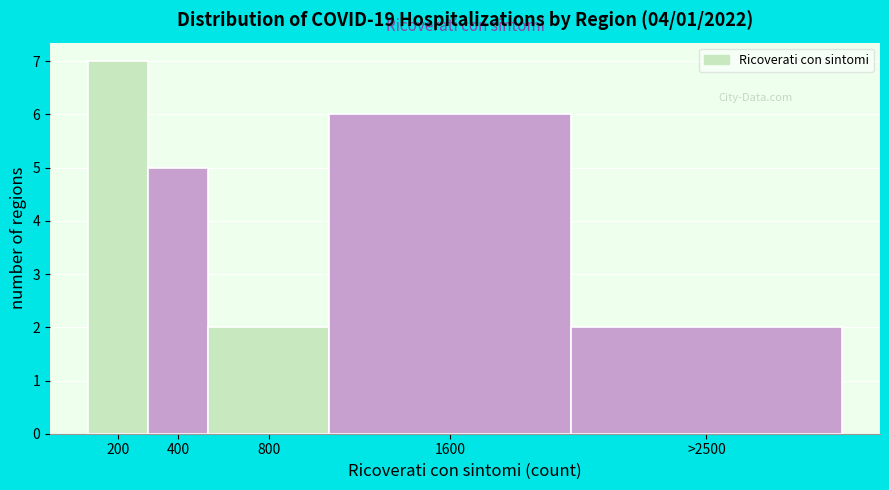

Reading left to right, list all the values displayed in this chart.

200=7	400=5	800=2	1600=6	>2500=2